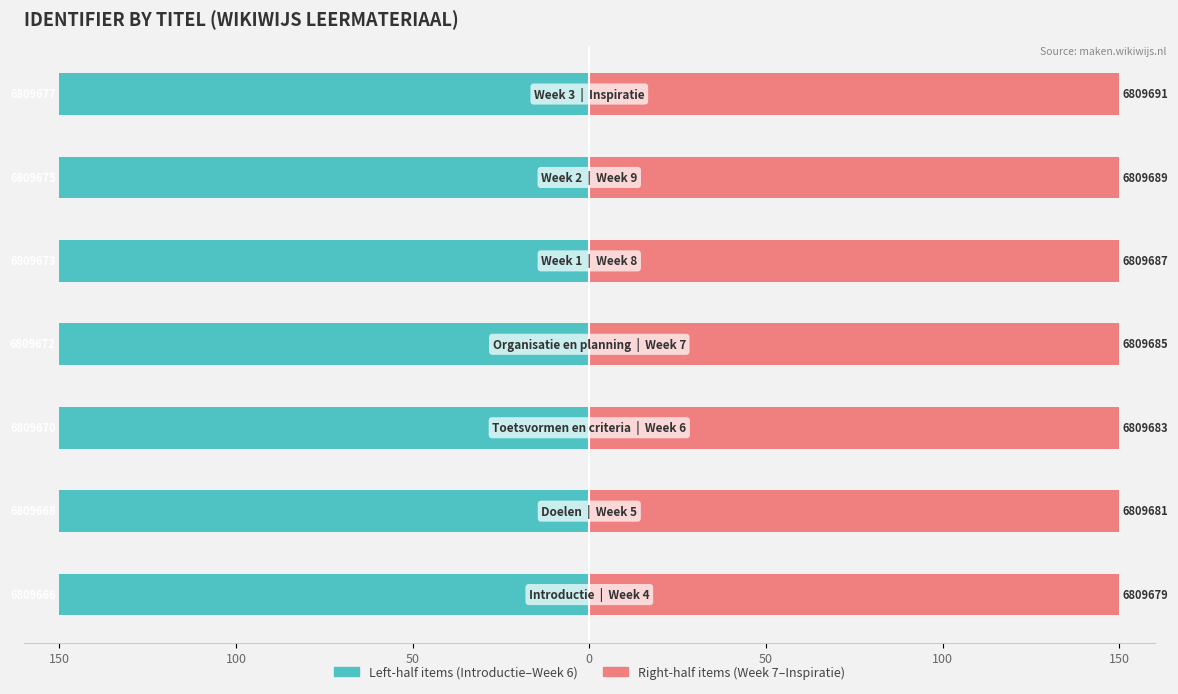

The value of Left-half items at 150 is -150.0. True or false?

True